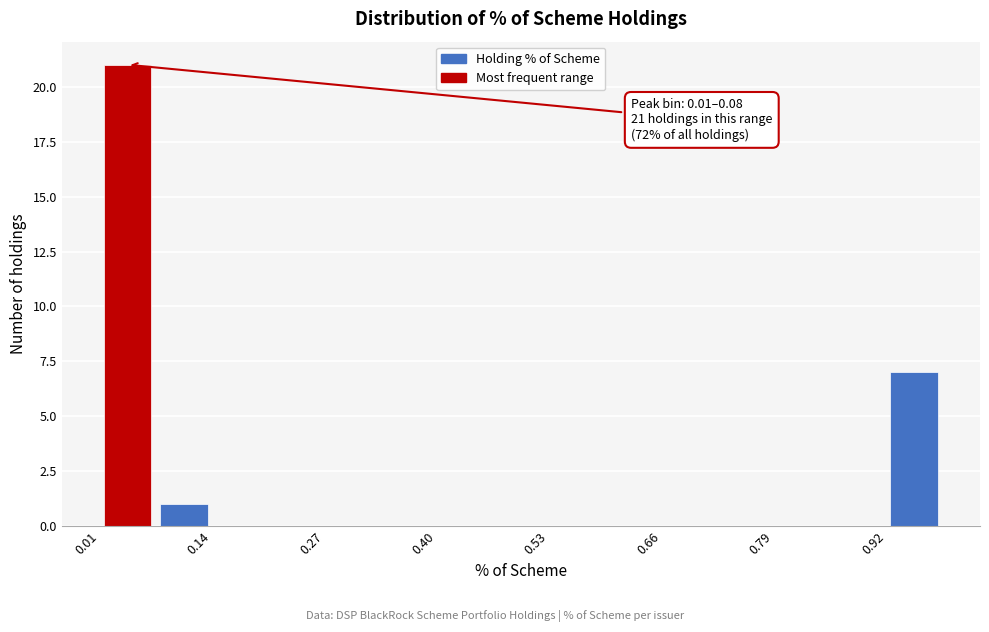

Read against the x-axis, roughly where is the centre of the tallest bar?

0.04